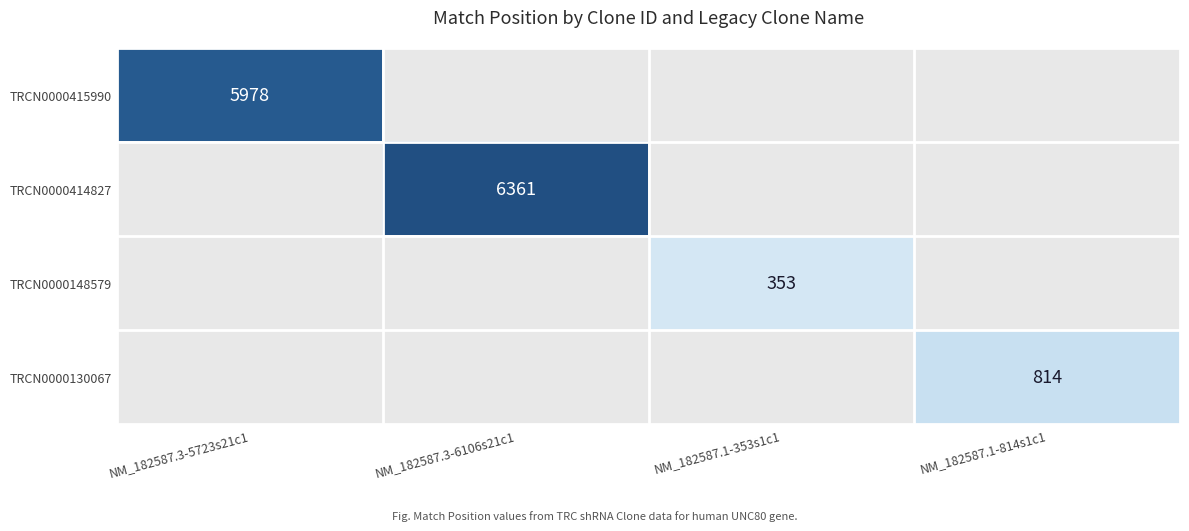

How many values in TRCN0000414827 are above zero?

1